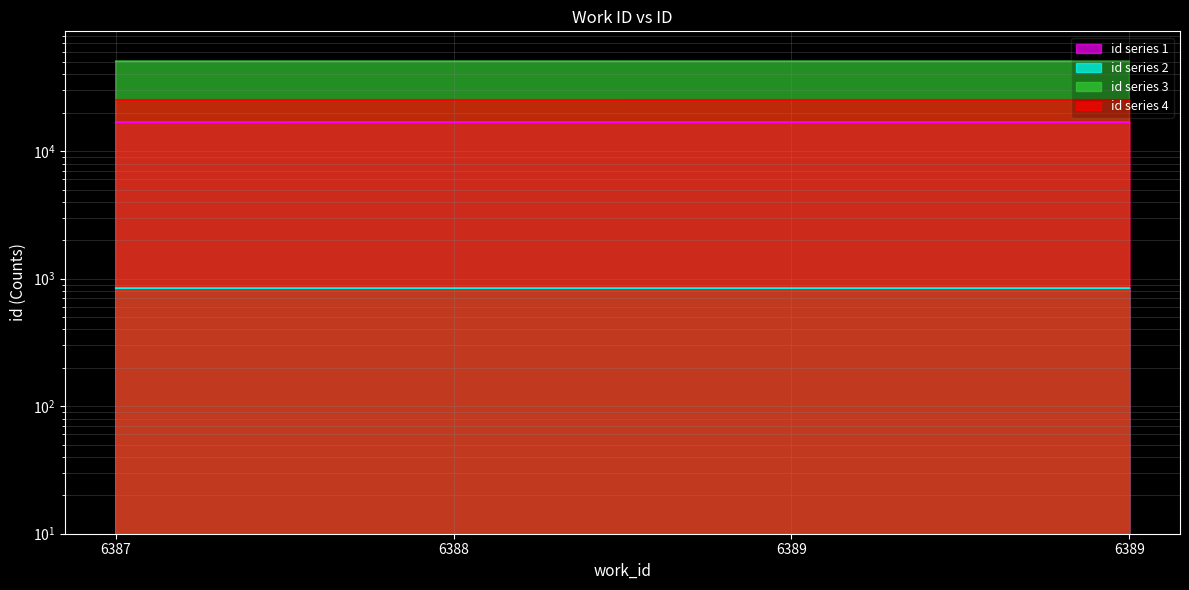

List the labels in order of value, smallest first.

6387, 6388, 6389, 6389